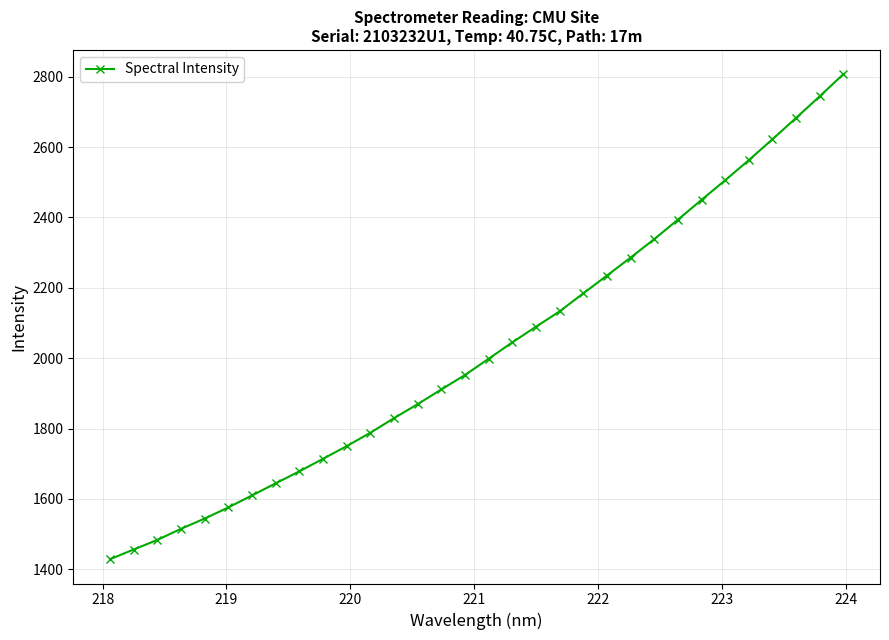

What is the difference between the maximum and minimum values?

1378.3